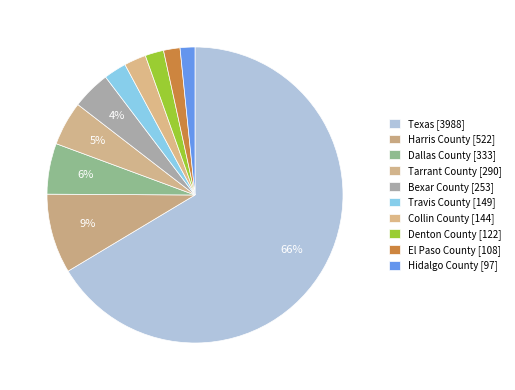

How many slices are in this pie chart?

10